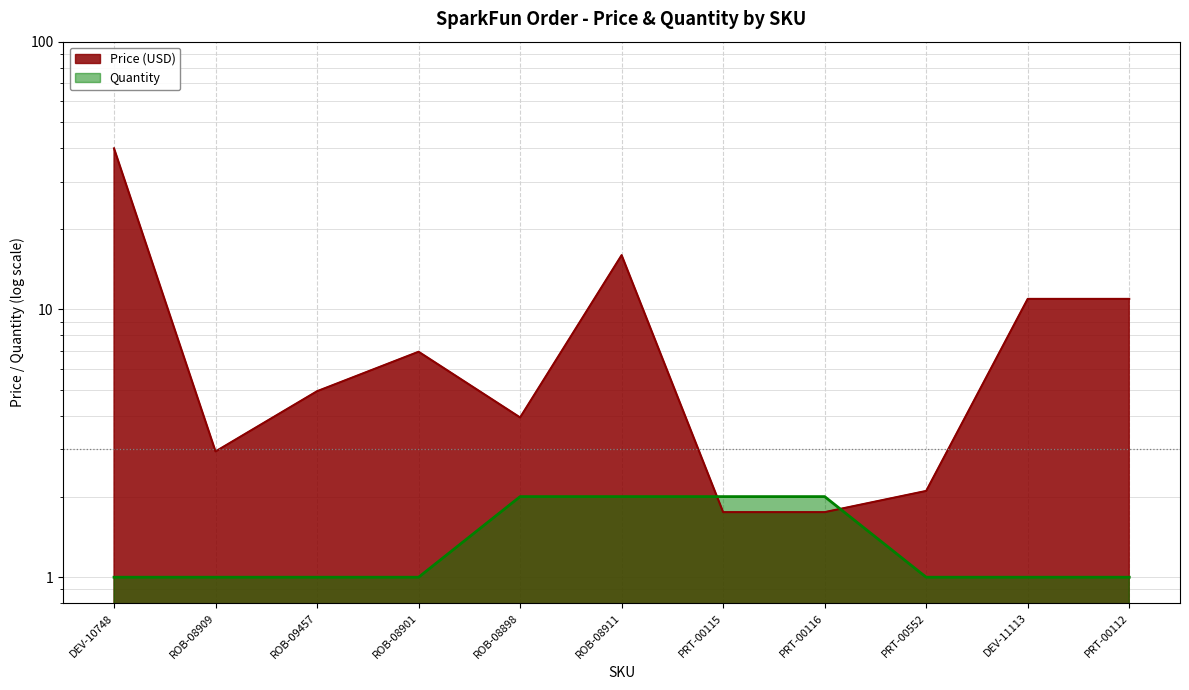

Where is the first local minimum for Price (USD)?

ROB-08909